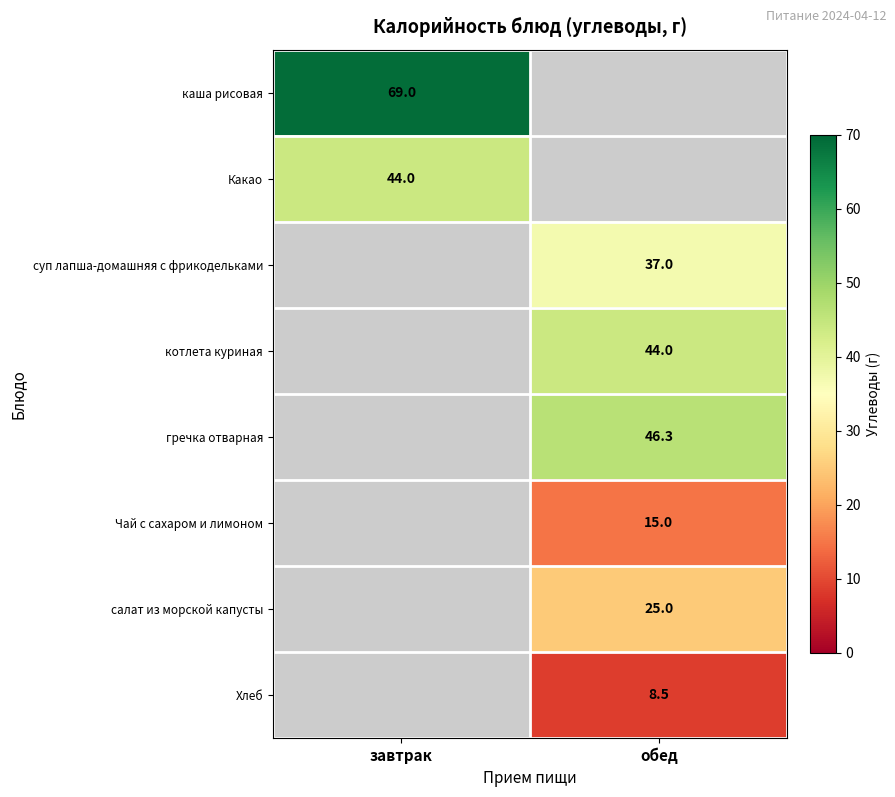

The котлета куриная series shows 44.0 at обед. True or false?

True